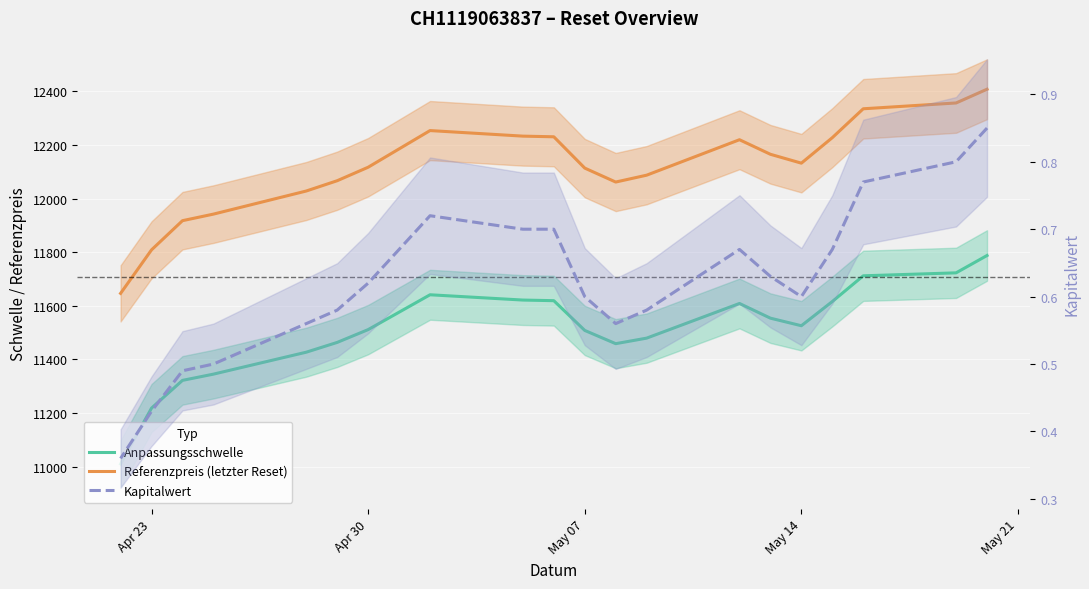

What are all the series names shown in the legend?

Anpassungsschwelle, Referenzpreis (letzter Reset), Kapitalwert